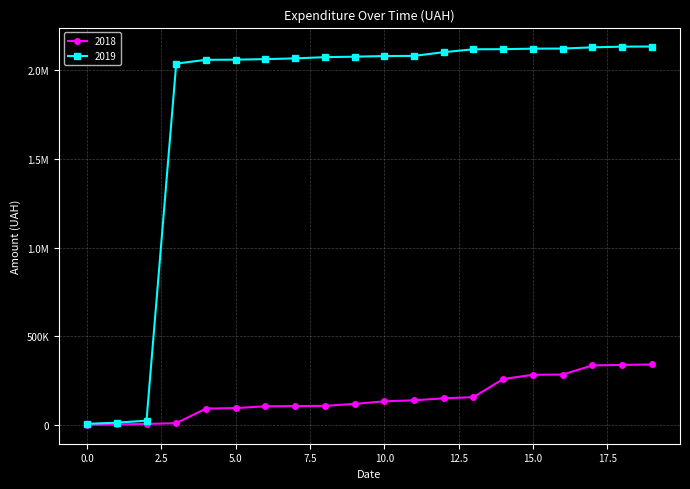

Which series has the largest range (max minus min)?

2019